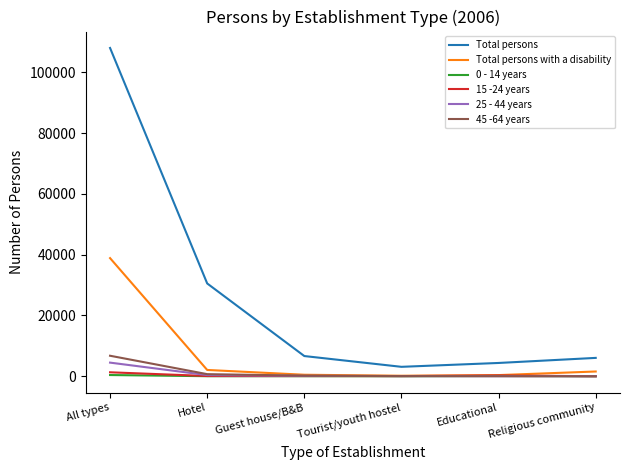

True or false: 15 -24 years and Total persons intersect in this chart.

False